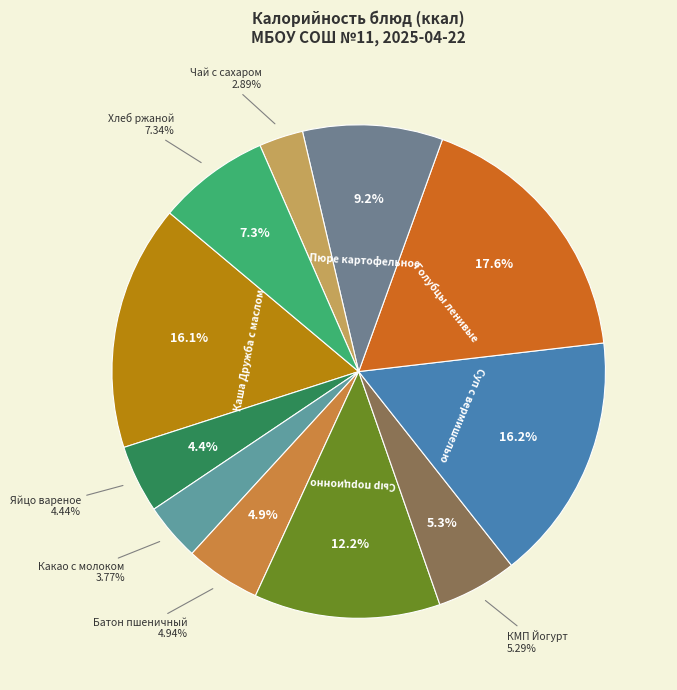

To the nearest percent, what portion does Хлеб ржаной represent?

7%